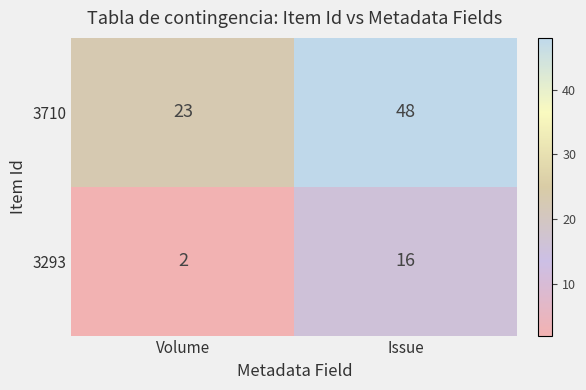

The value of 3710 at Volume is 23. True or false?

True